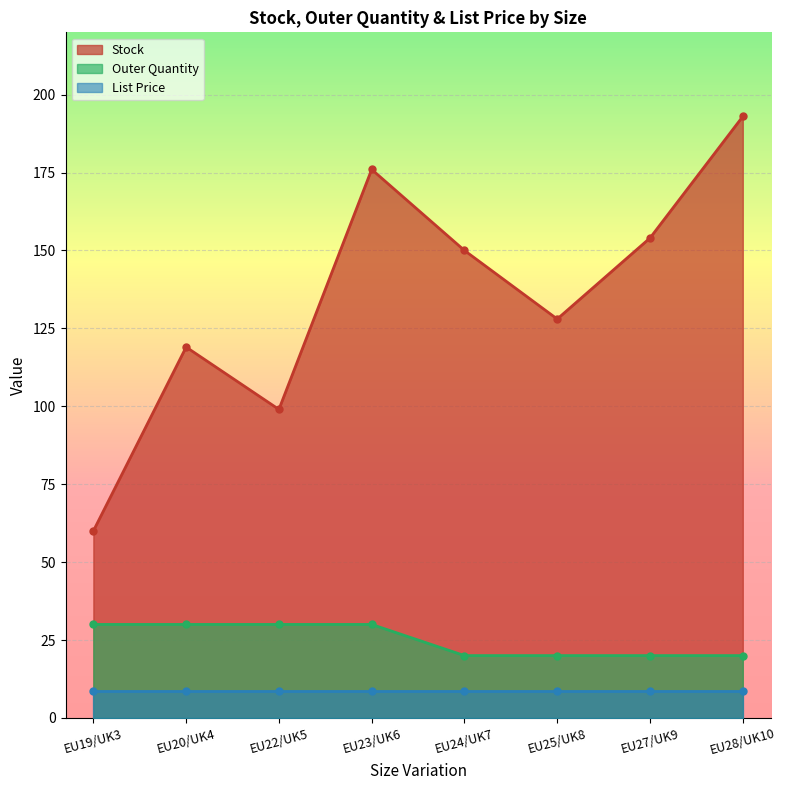

Count the number of categories in the chart.

8